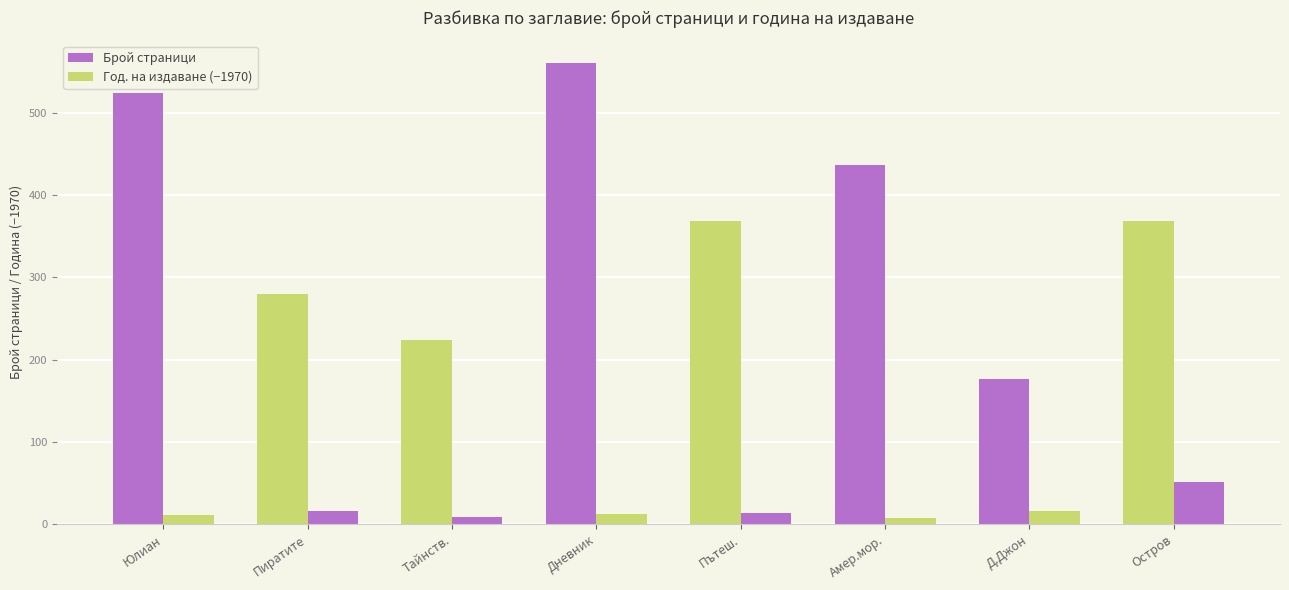

What is the sum of the Брой страници values at Тайнств. and Дневник?

784